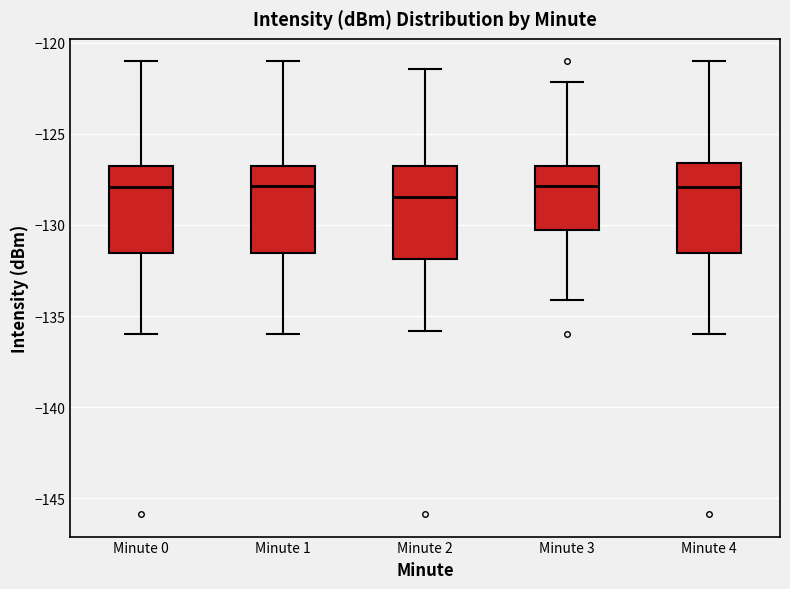

Where is the lower edge of the box for Minute 3 on the y-axis? The values are not printed on the chart, so give them approximately, as read against the axis.

-130.5